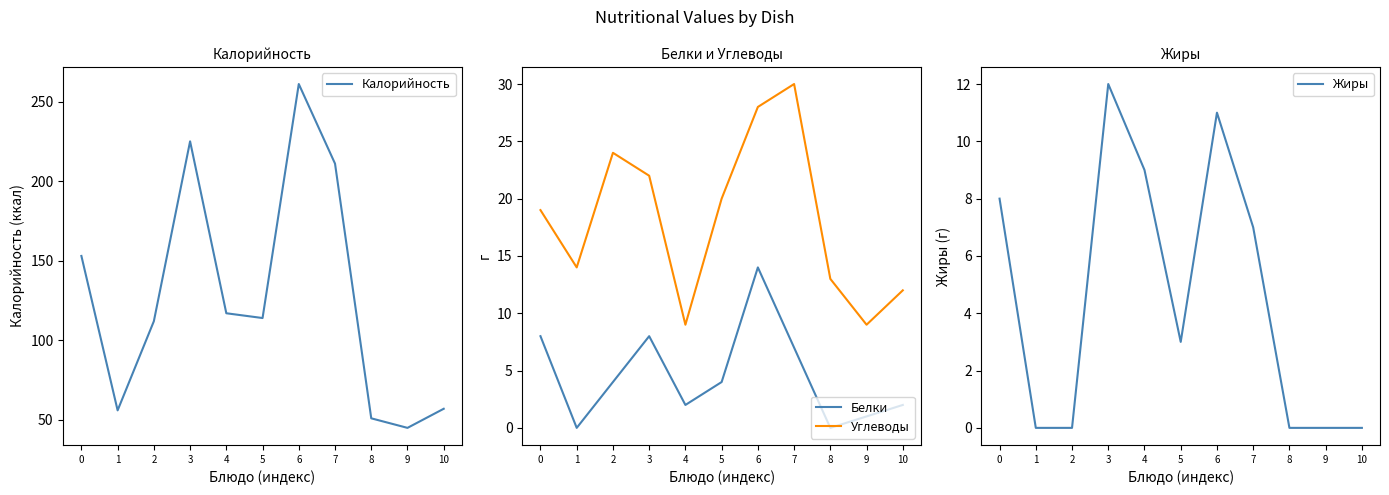

At how many categories does at least one series exceed 150?

4